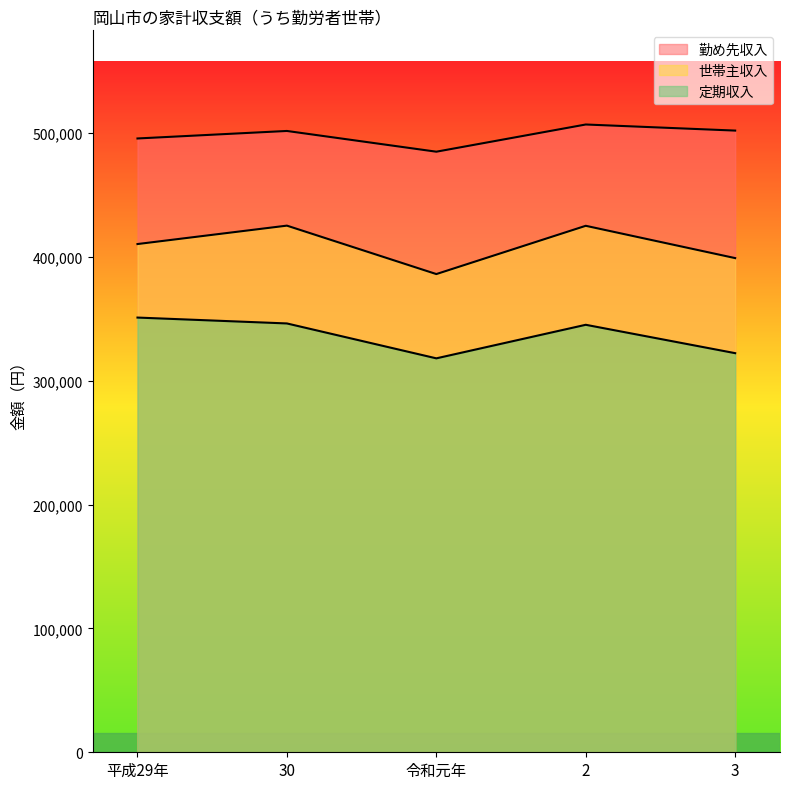

Reading left to right, extract all data points from this chart.

勤め先収入: 平成29年=495547	30=501610	令和元年=484868	2=506825	3=501908
世帯主収入: 平成29年=410309	30=425178	令和元年=386071	2=425045	3=398963
定期収入: 平成29年=350960	30=346212	令和元年=318036	2=345127	3=322216